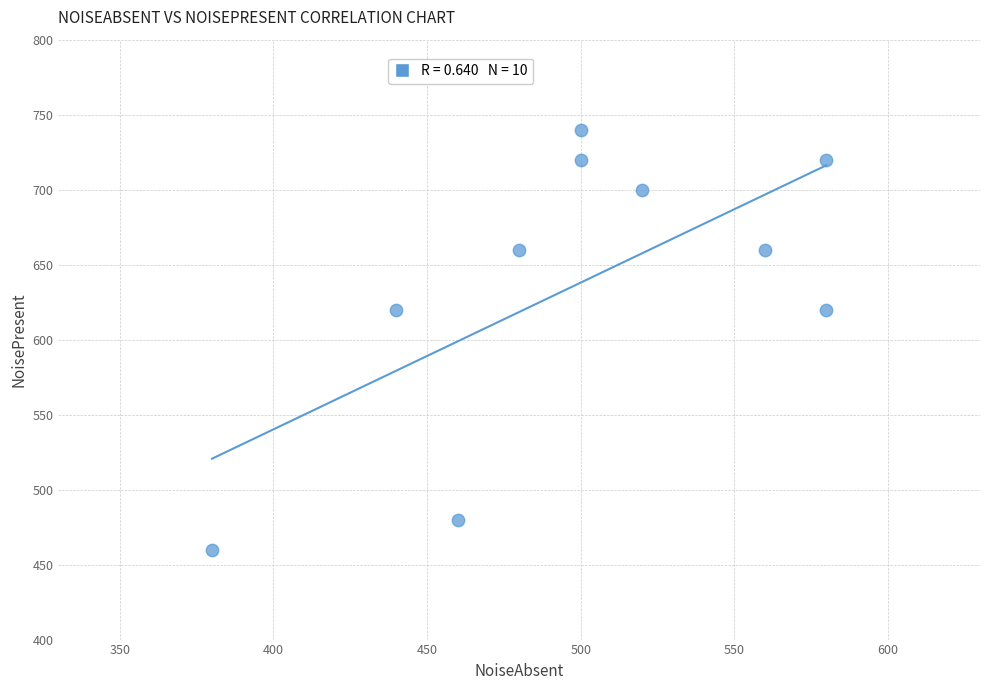

What is the average X value?

500